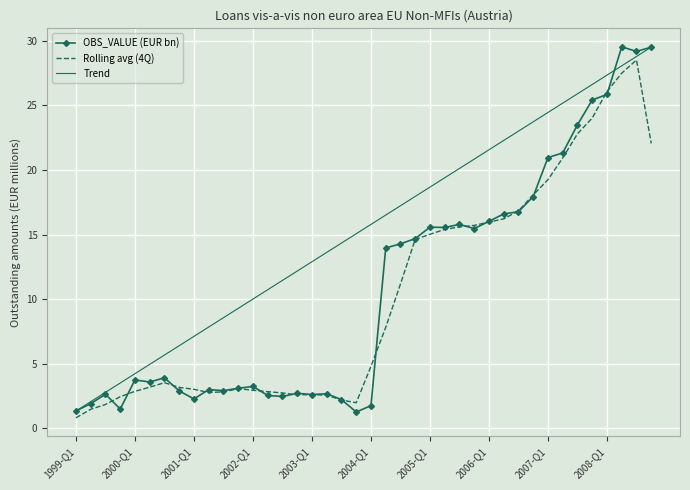

What is the minimum value for Rolling avg (4Q)?

0.8